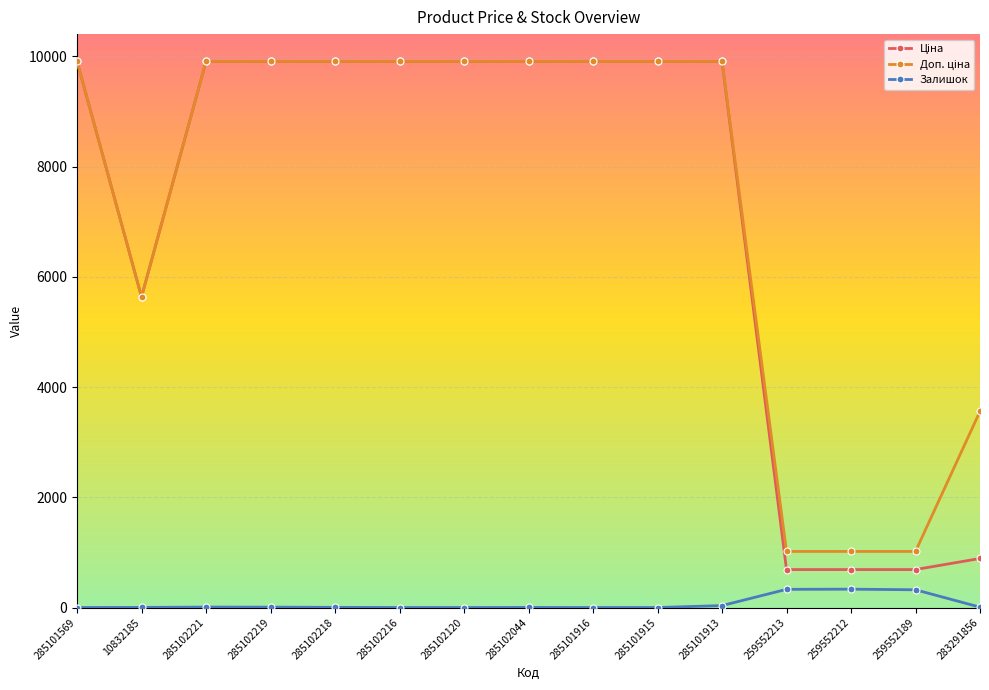

True or false: Залишок has more than 1 points higher than both neighbors.

True